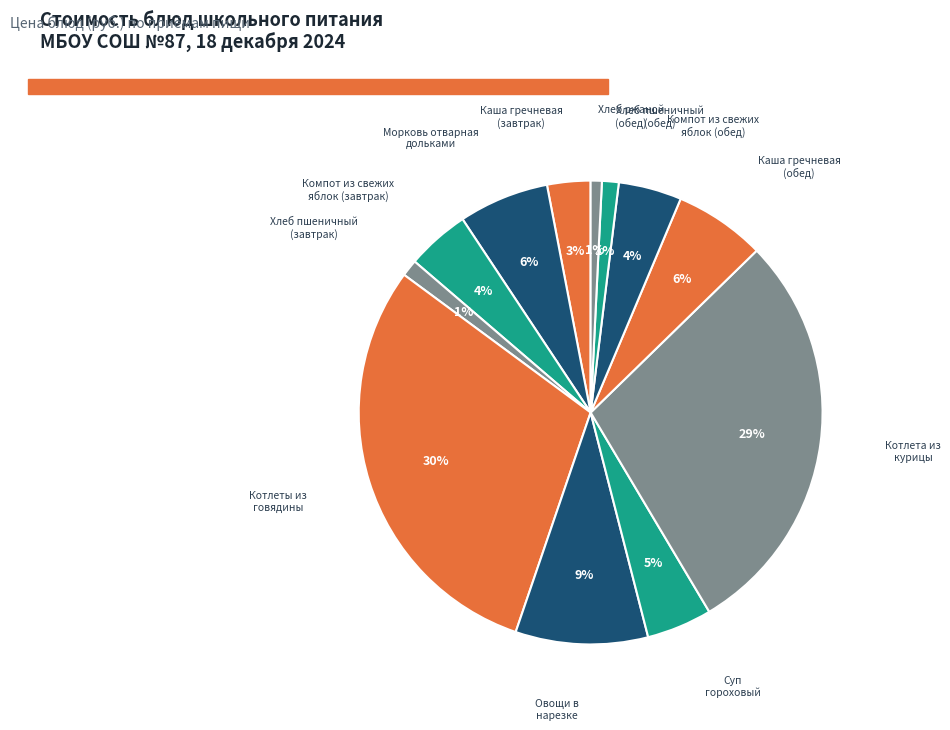

Count the number of slices in the pie.

12